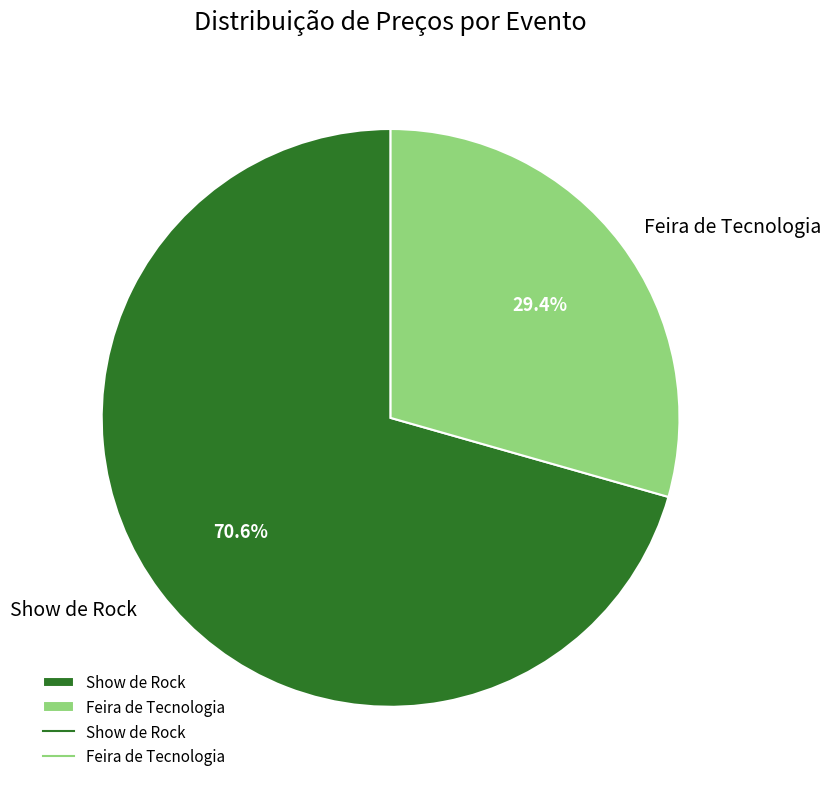

Rank the categories by value from highest to lowest.

Show de Rock, Feira de Tecnologia